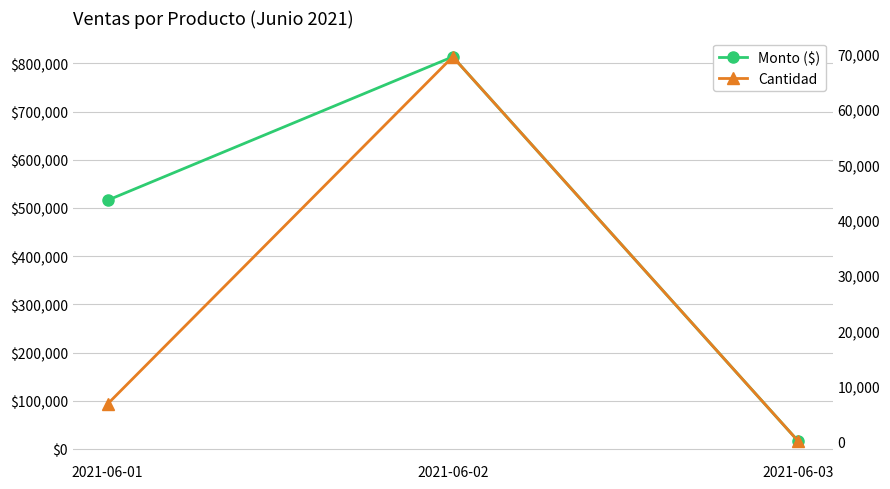

Is it true that Monto ($) equals 813830.3 at 2021-06-02?

True